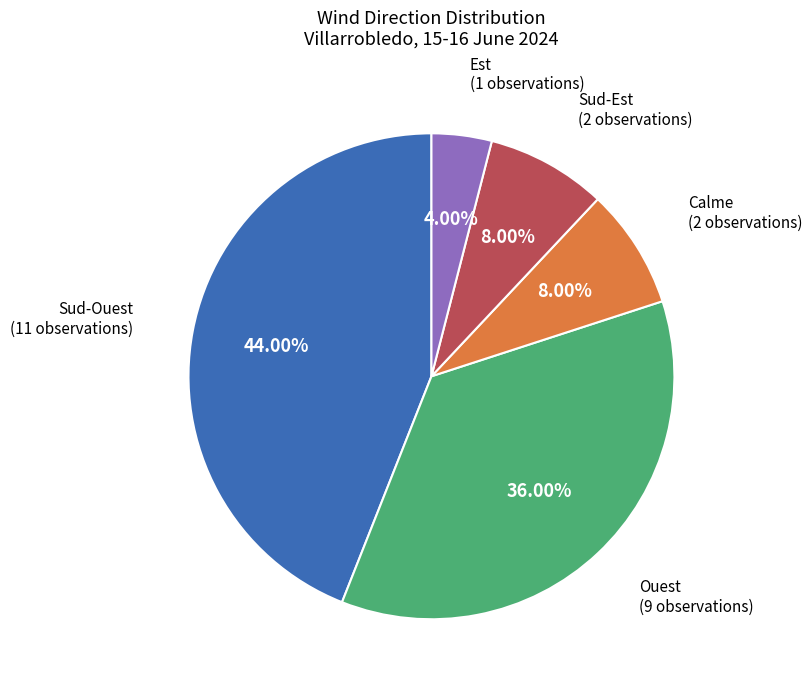

Does any single category account for the majority?

No